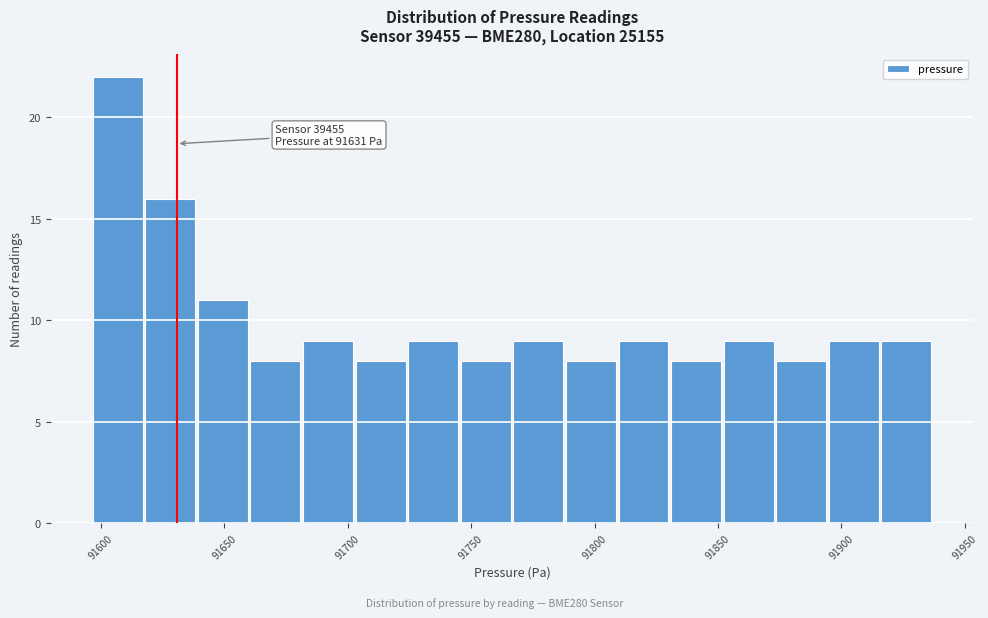

Which range on the x-axis has the tallest bar?

91595 to 91615